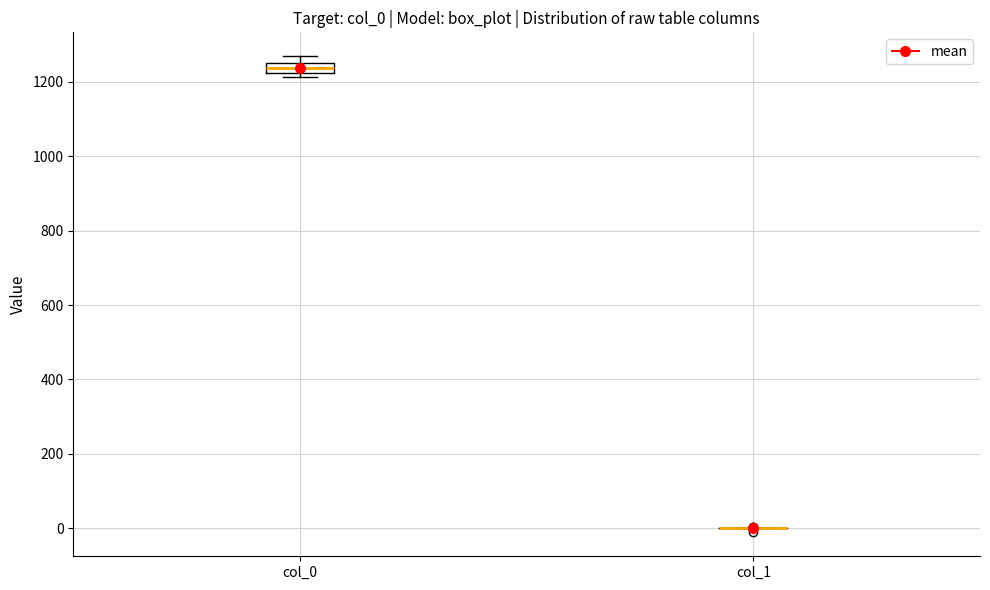

Comparing the boxes themselves (not the whiskers), which one is the tallest?

col_0